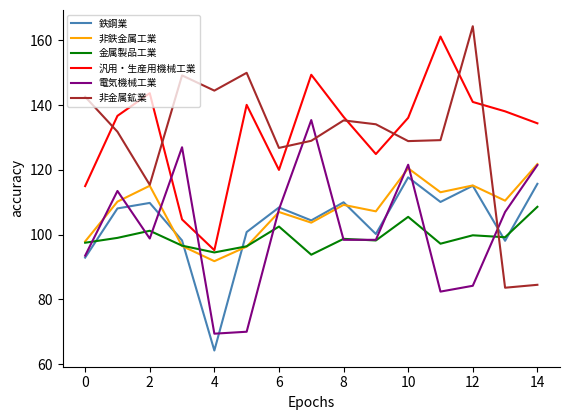

Which series ends up on top after the final intersection of 非金属鉱業 and 鉄鋼業?

鉄鋼業